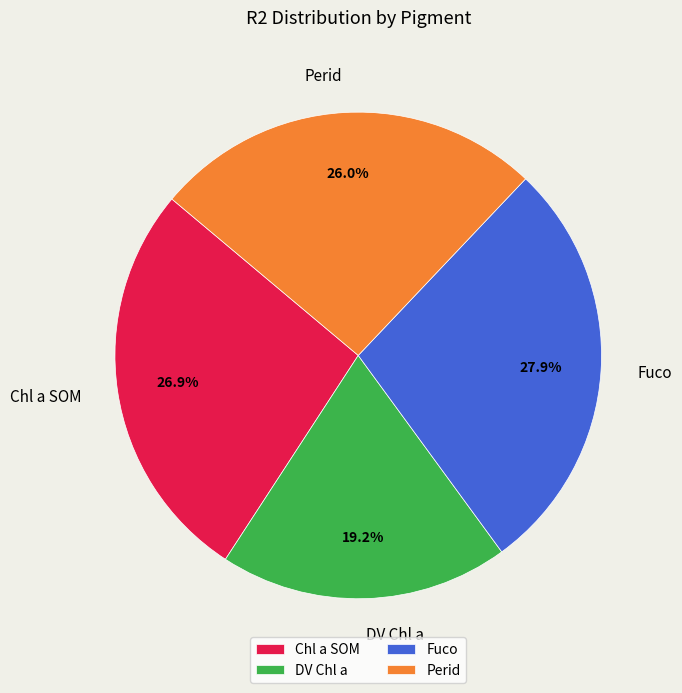

How many segments does this pie chart have?

4